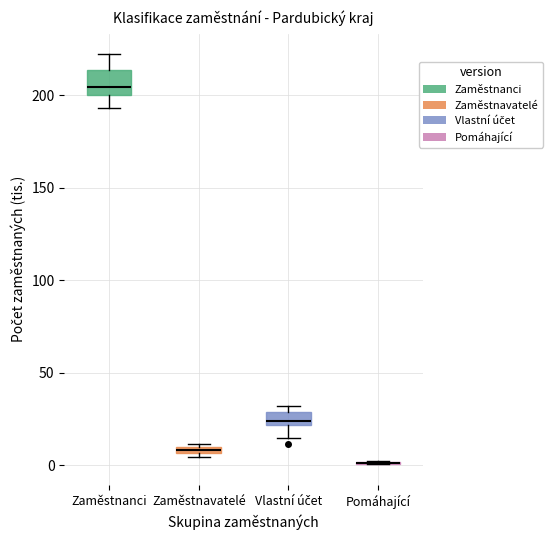

Comparing the boxes themselves (not the whiskers), which one is the tallest?

Zaměstnanci